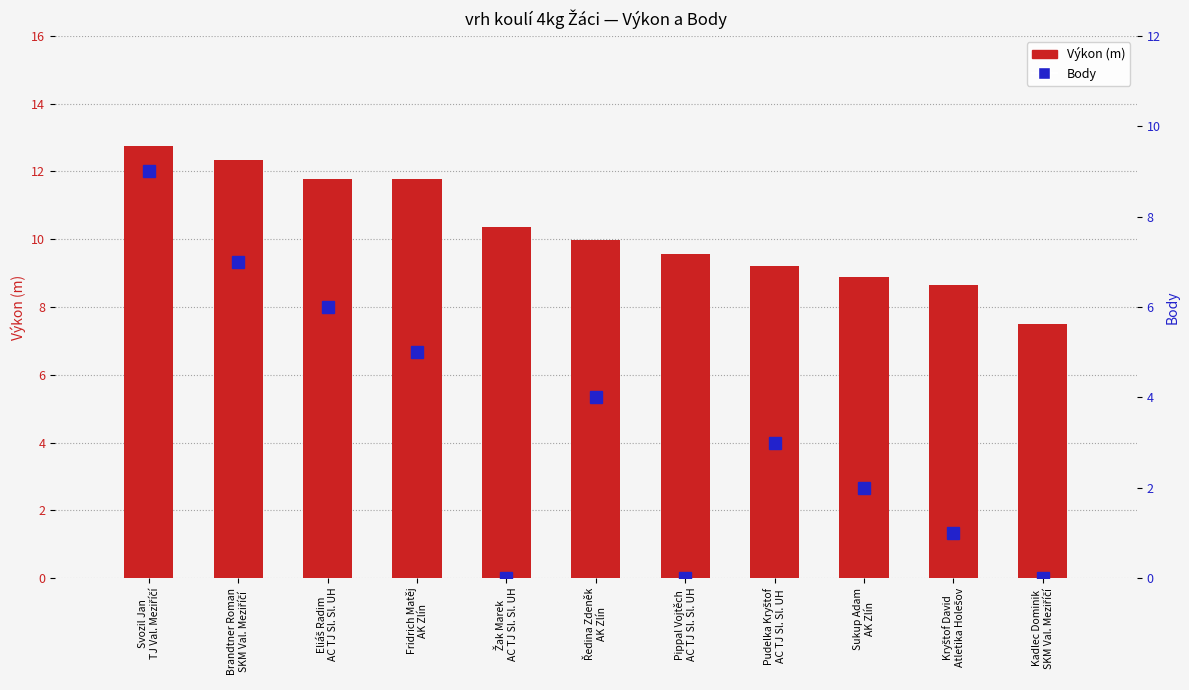

What is the label of the 10th bar from the right?

Brandtner Roman
SKM Val. Meziříčí